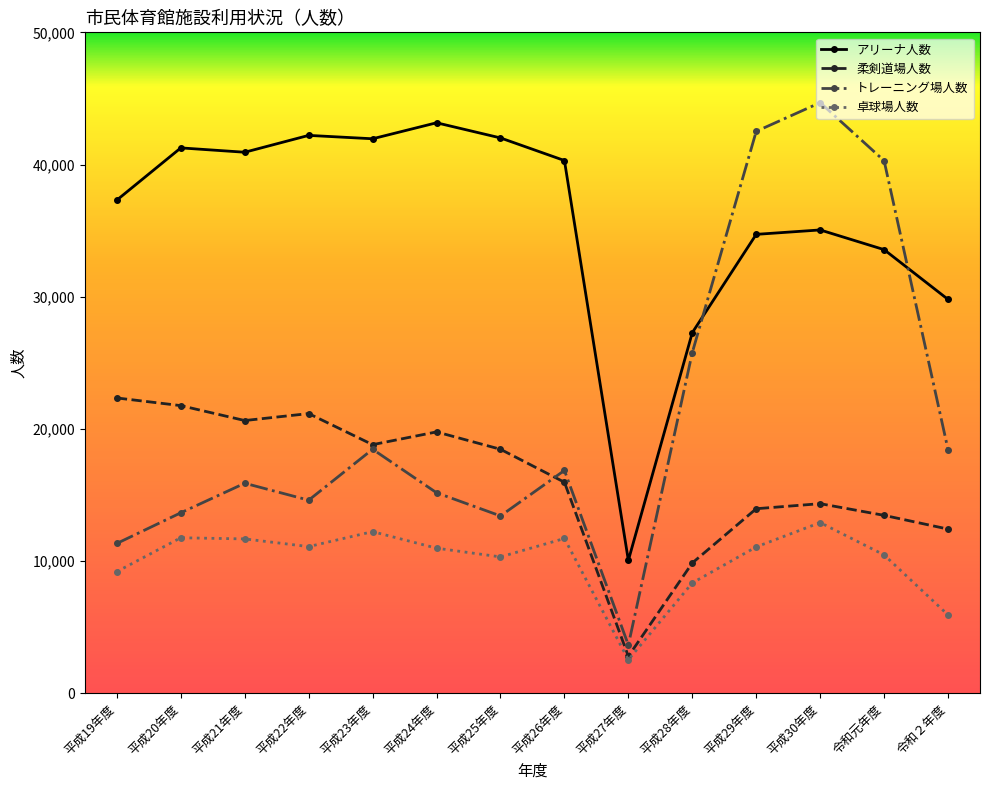

How many lines are shown in the chart?

4